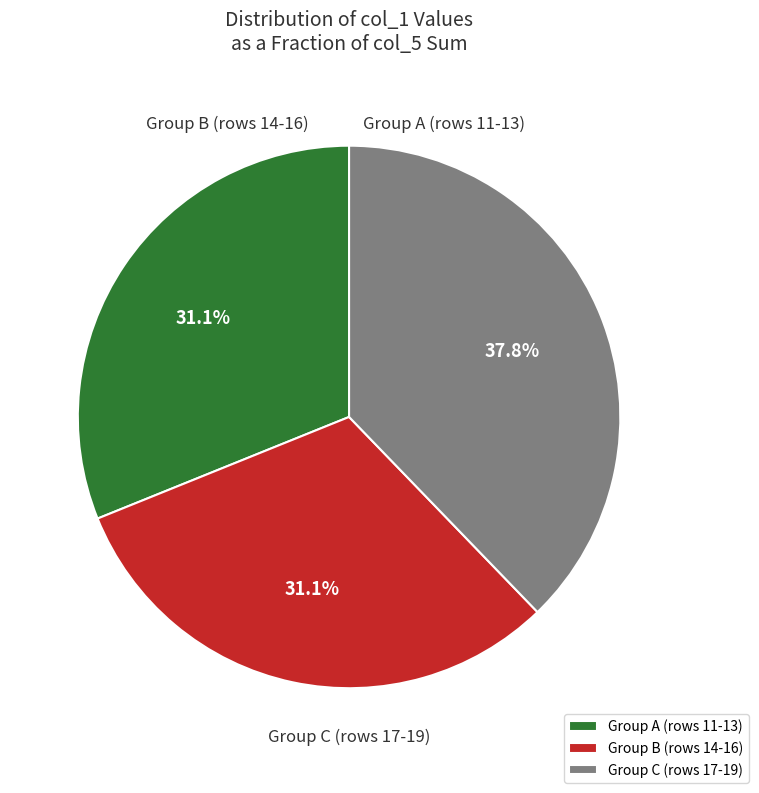

Does Group C (rows 17-19) account for over 50% of the chart?

No